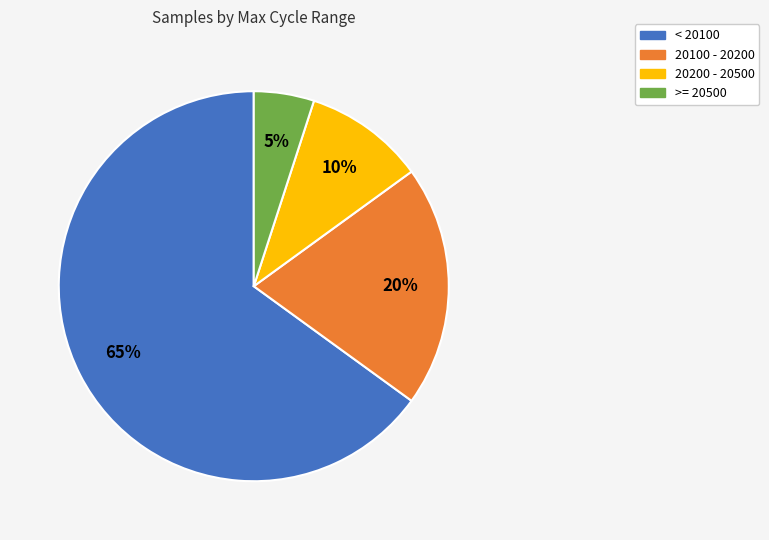

To the nearest percent, what is the difference between the largest and smallest slice percentages?

60%